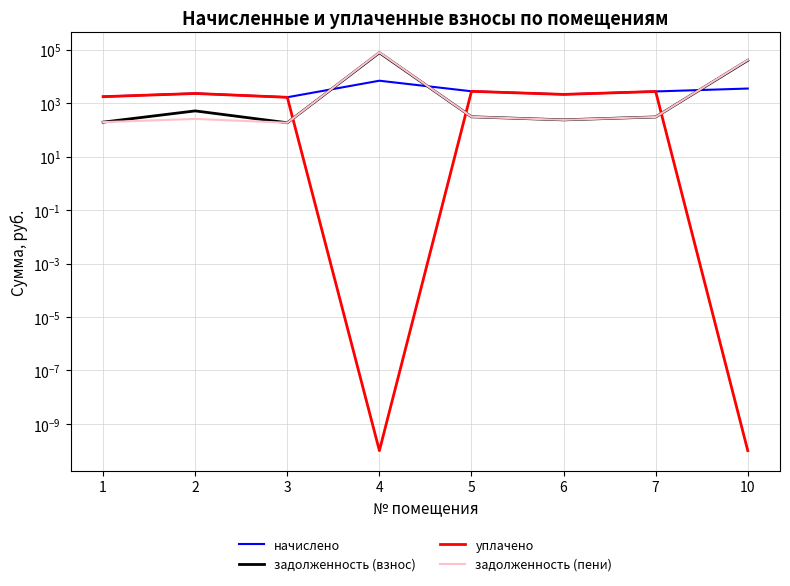

What is the value of the начислено point at the 2nd from the left?

2308.5